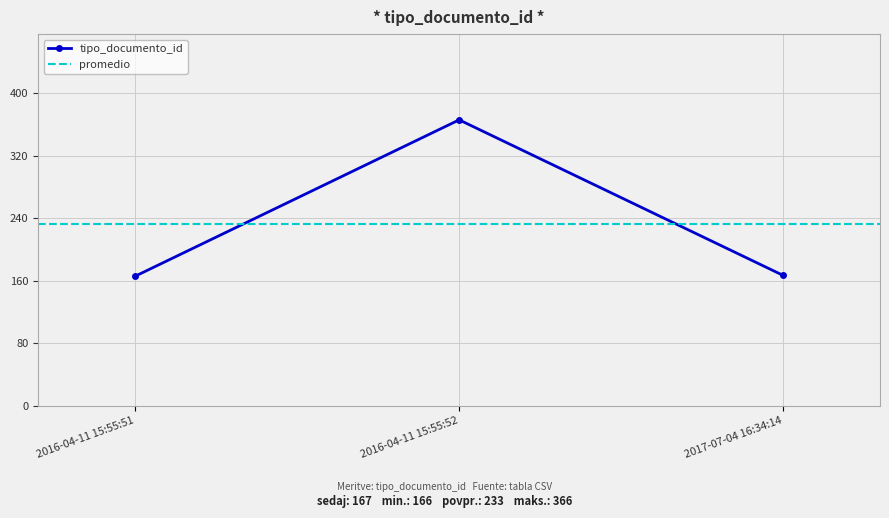

Which label corresponds to the largest value in the chart?

2016-04-11 15:55:52